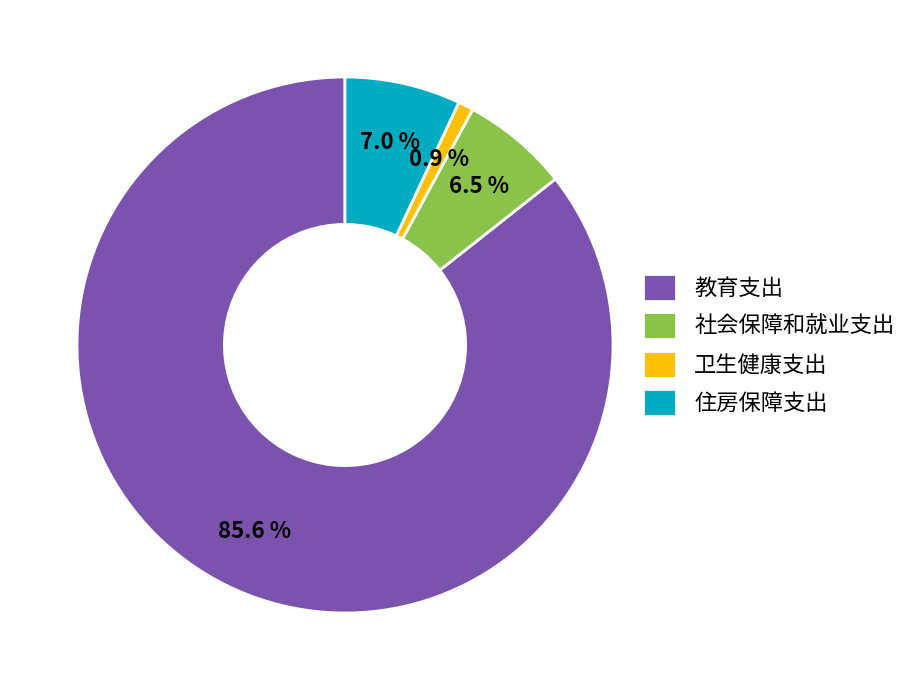

Count the number of slices in the pie.

4